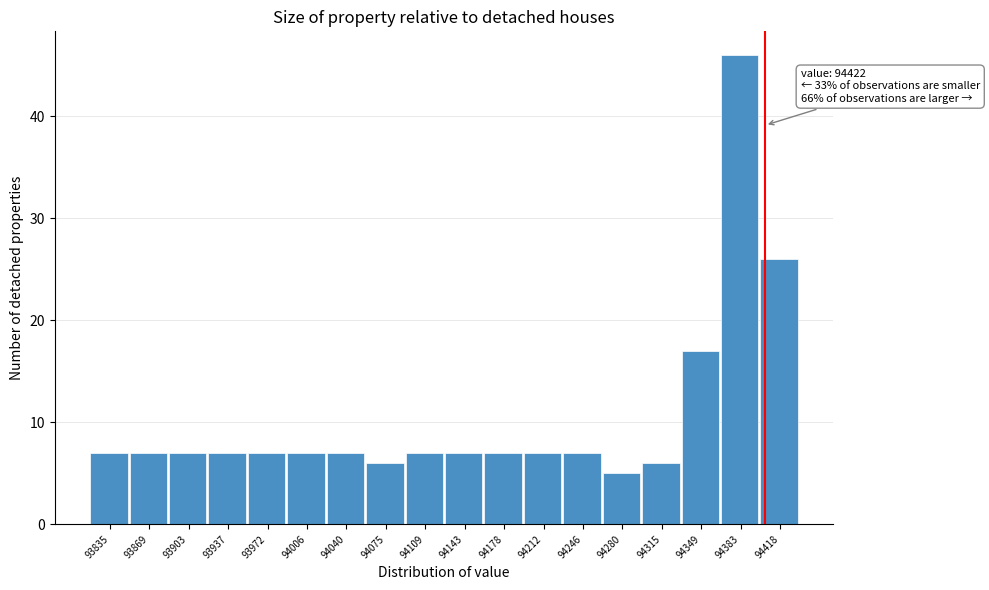

Reading right to left, what are all the values shown in this chart?

94418=26	94383=46	94349=17	94315=6	94280=5	94246=7	94212=7	94178=7	94143=7	94109=7	94075=6	94040=7	94006=7	93972=7	93937=7	93903=7	93869=7	93835=7